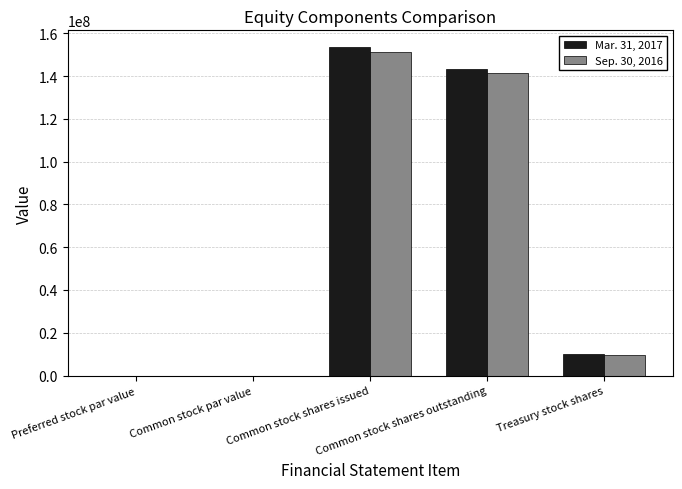

How many data points does each series have?

5